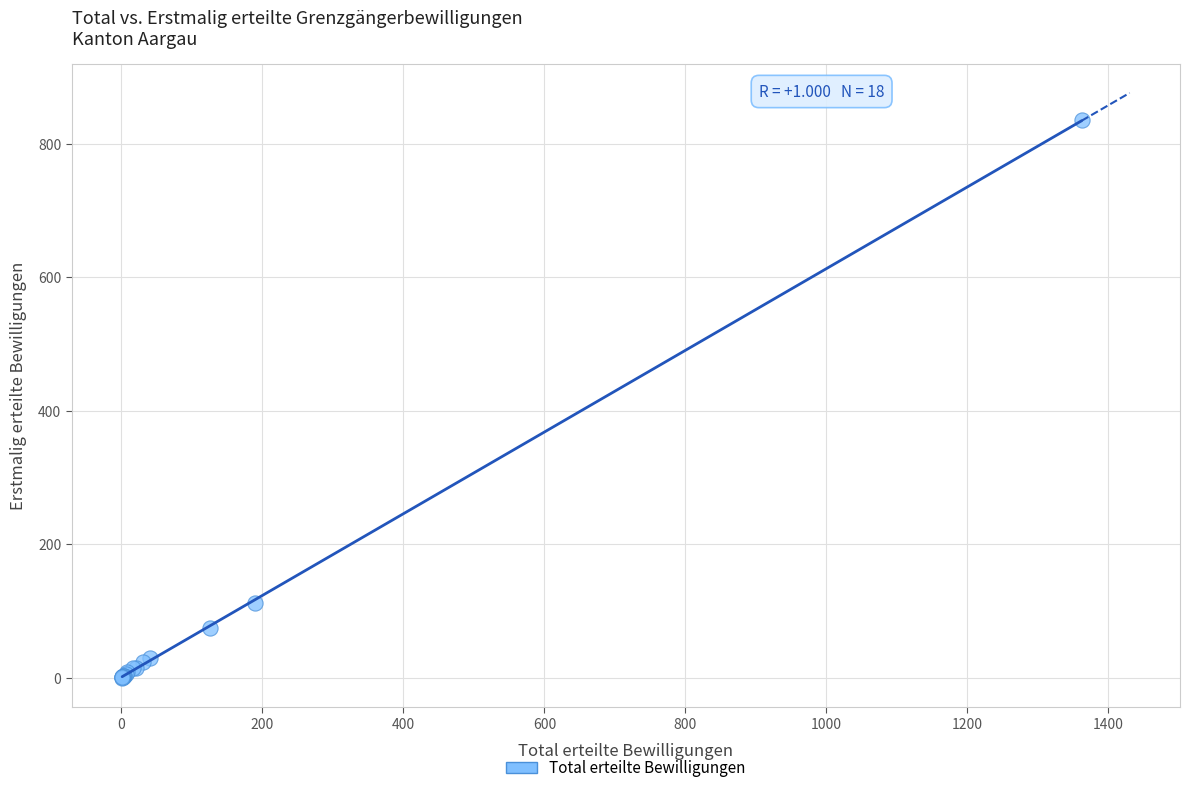

What Y value in the scatter plot is closest to 417?

112